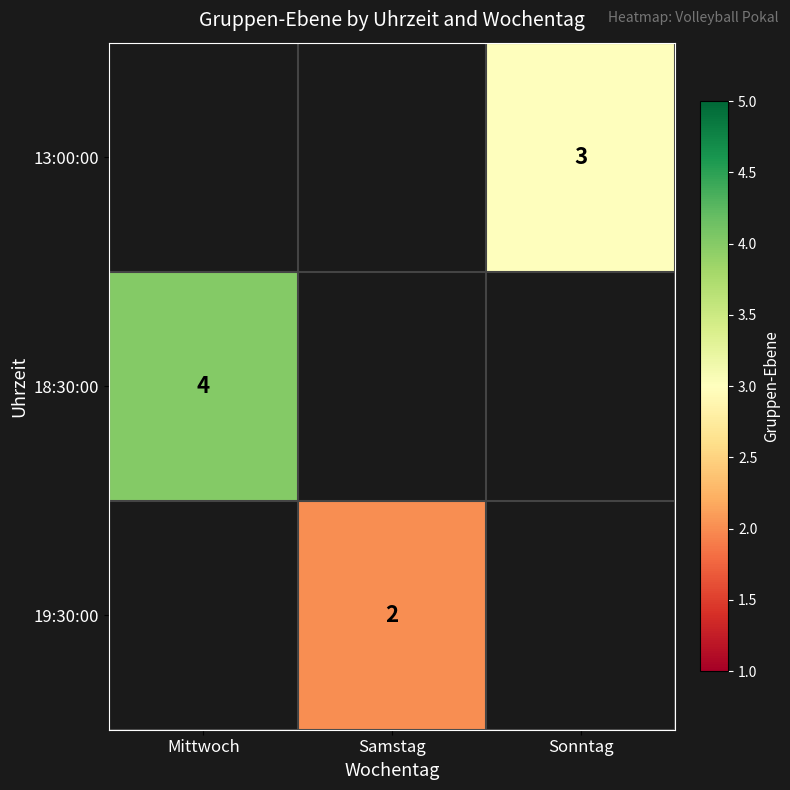

Is it true that 18:30:00 equals 3 at Mittwoch?

False